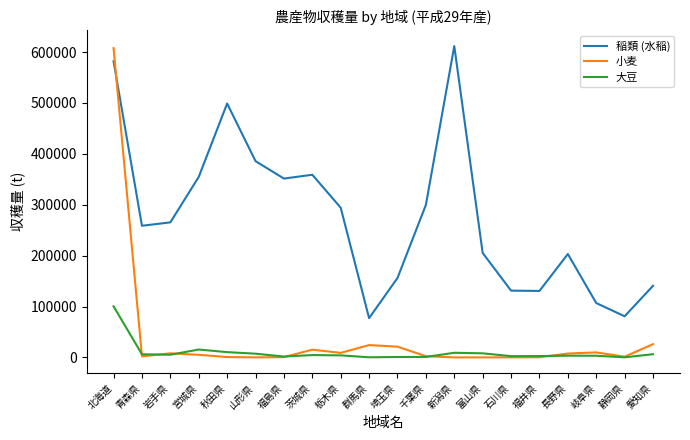

Read the 稲類 (水稲) value at 静岡県.

80900